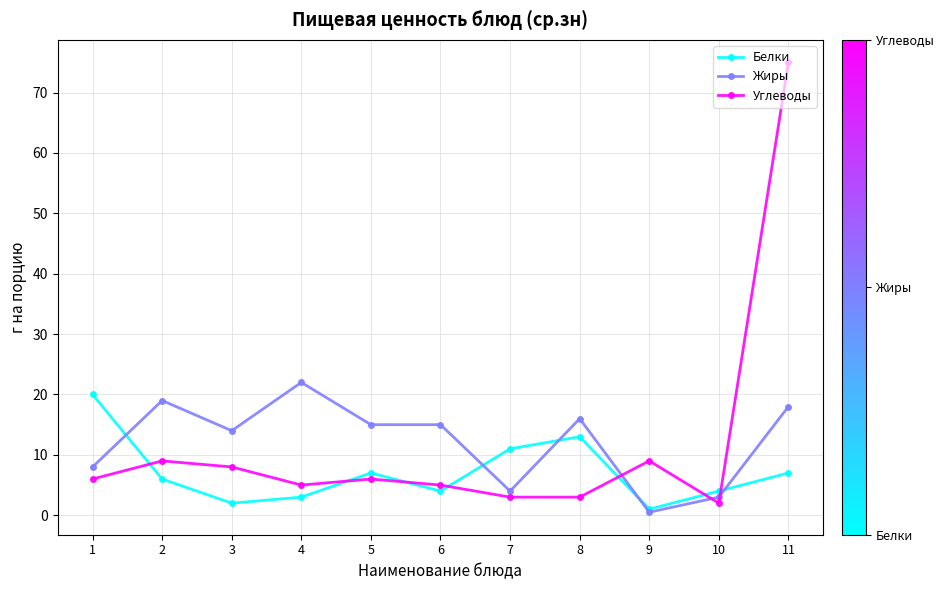

Where is the first local maximum for Жиры?

2